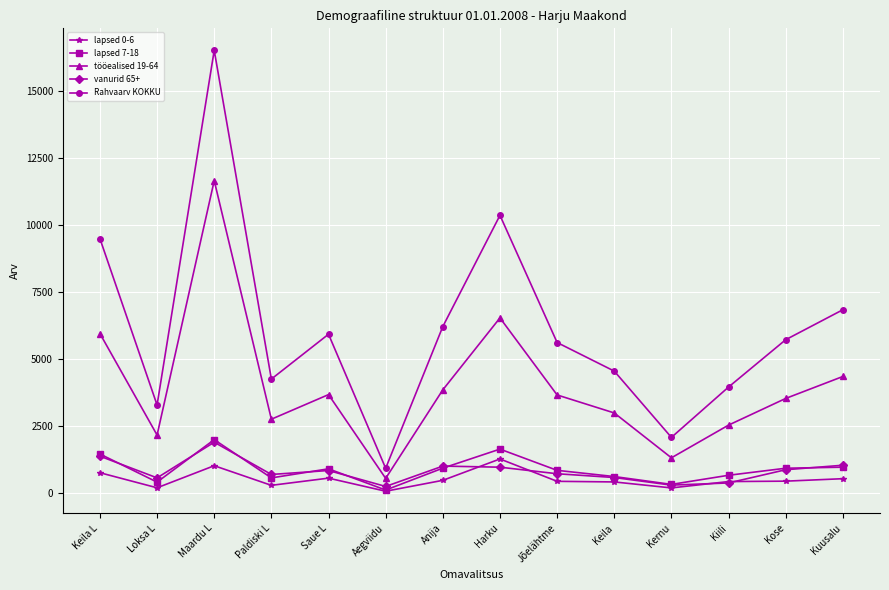

Where does the vanurid 65+ series first go above 826?

Keila L